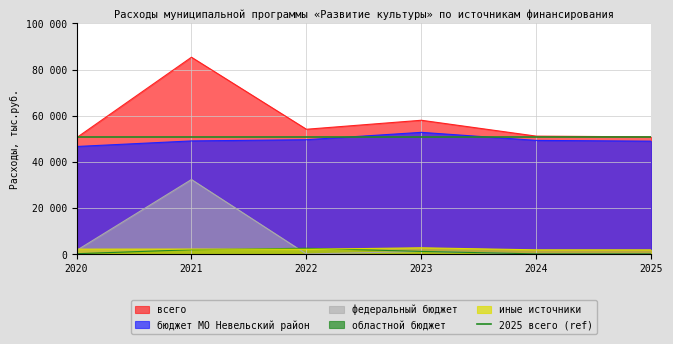

True or false: иные источники and всего cross at least once.

False